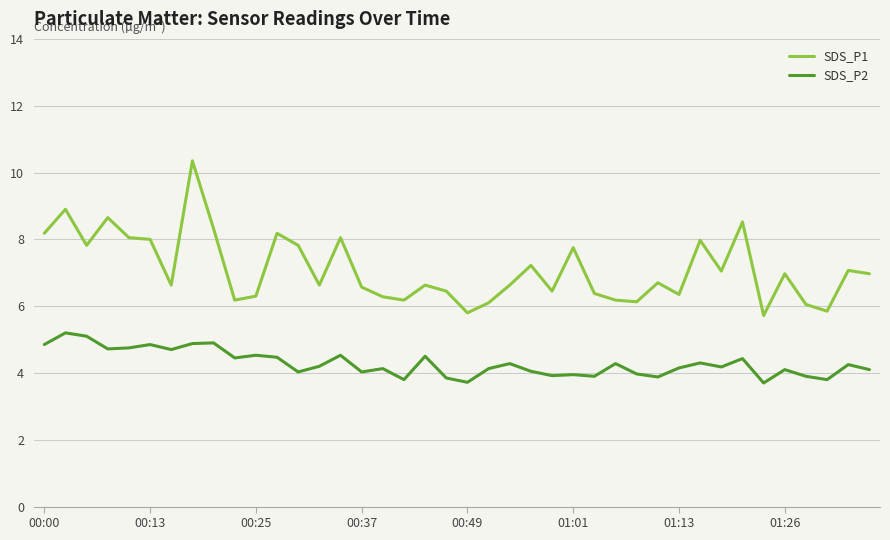

How many interior local peaks does the SDS_P1 series have?

13